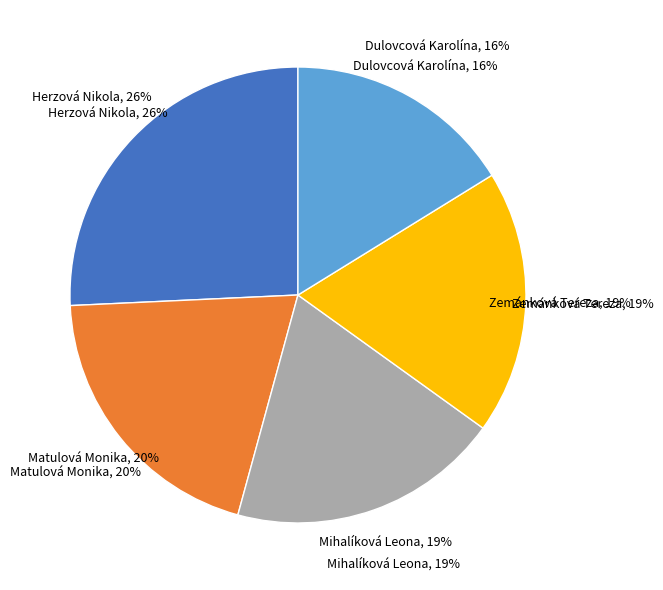

Does Mihalíková Leona represent more than half of the total?

No